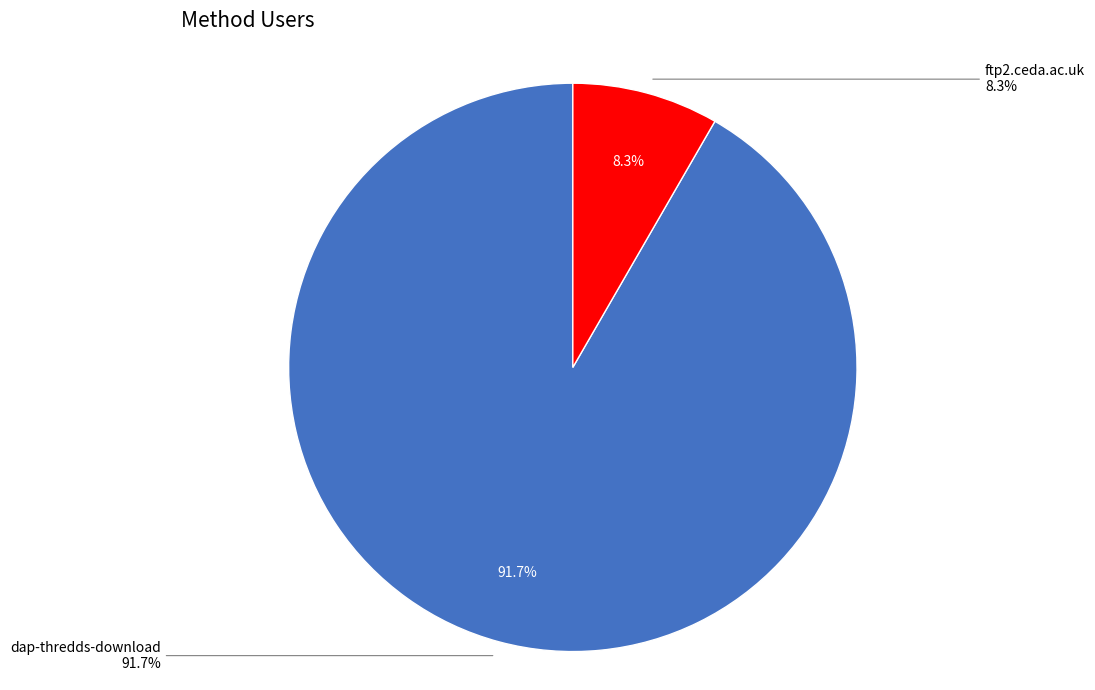

What is the ratio of the value at dap-thredds-download to the value at ftp2.ceda.ac.uk?

11.0